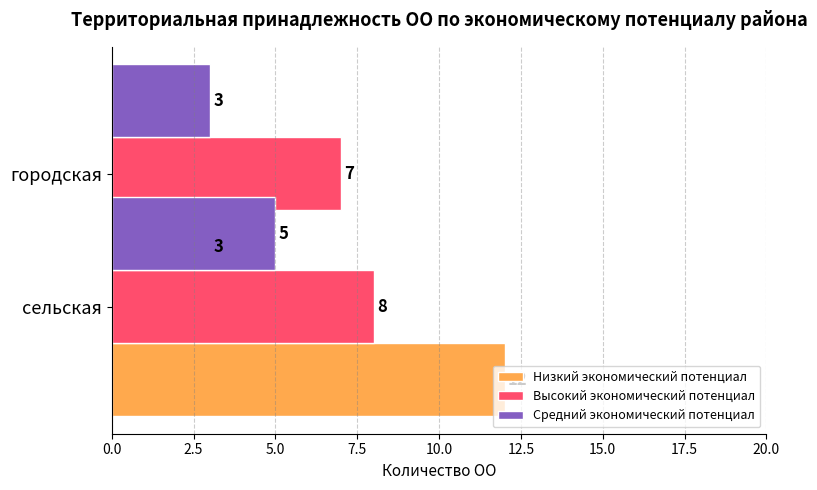

What is the minimum value shown in the chart?

3